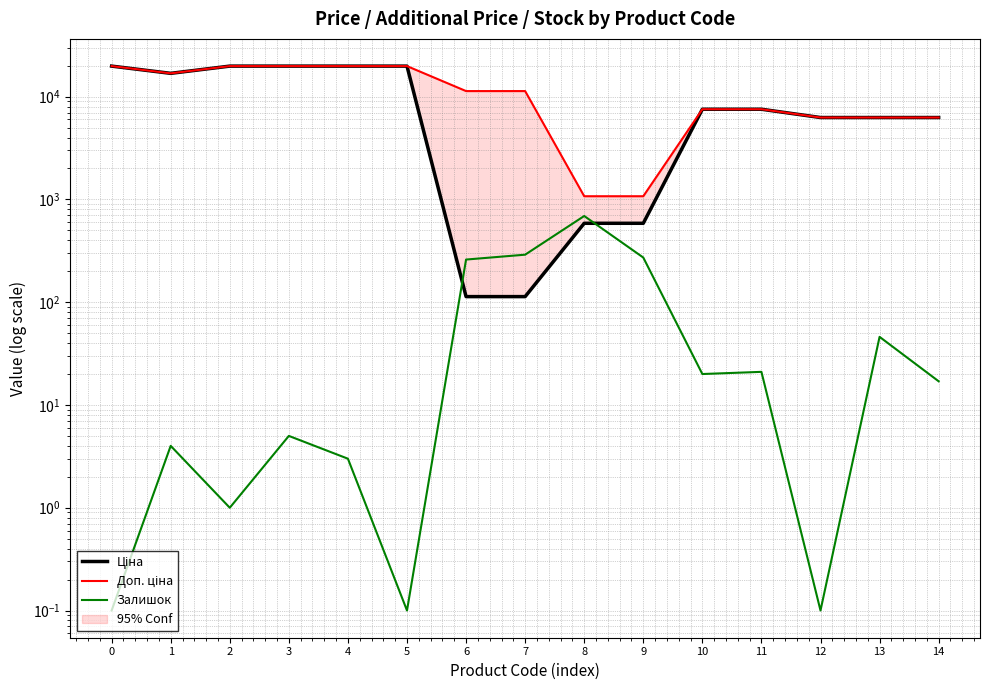

Does the chart have visible grid lines?

Yes